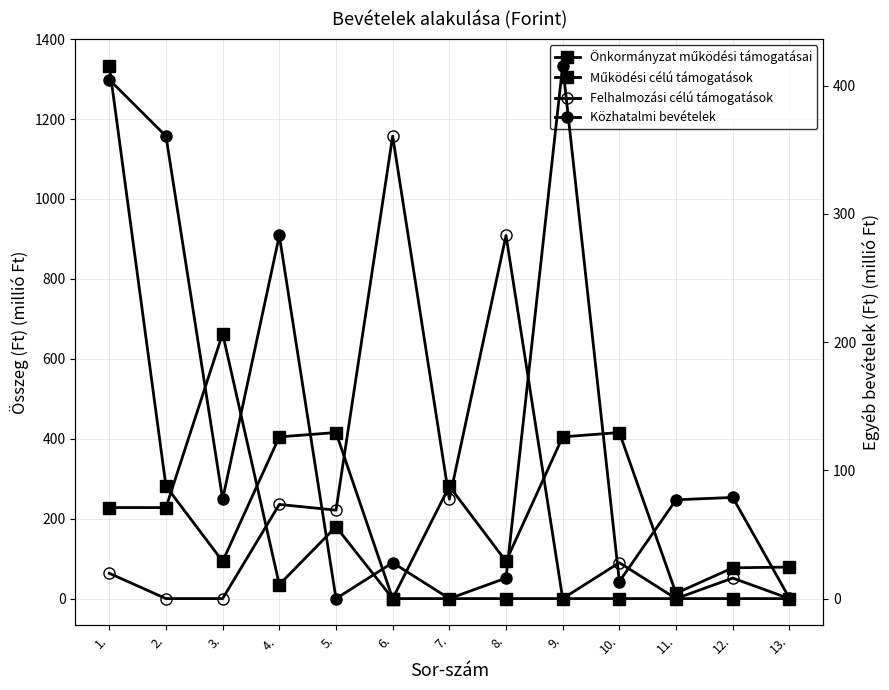

What position from the left is 5.?

5